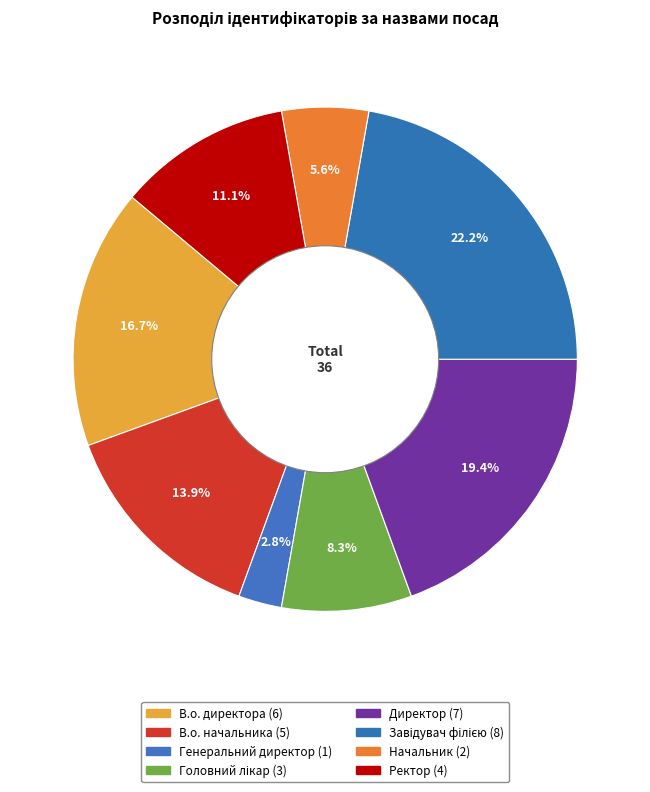

How many segments does this pie chart have?

8